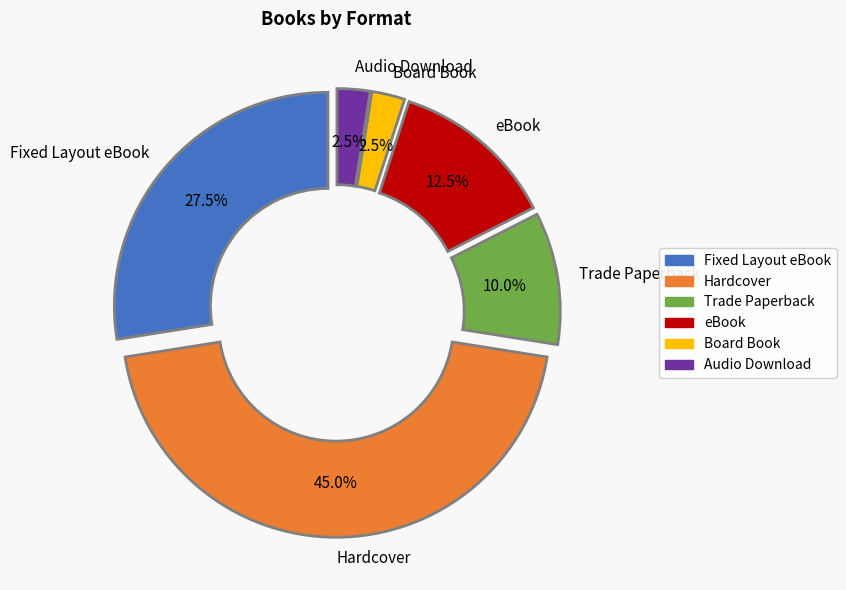

True or false: Hardcover accounts for 45% of the total.

True